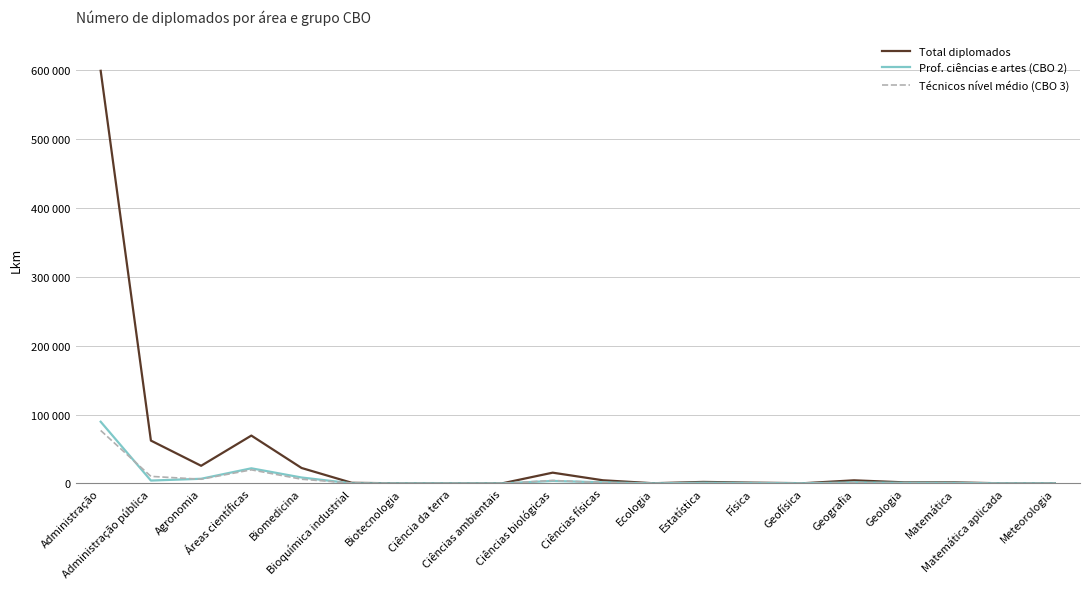

At Meteorologia, list the series in order from smallest to largest.

Técnicos nível médio (CBO 3), Prof. ciências e artes (CBO 2), Total diplomados